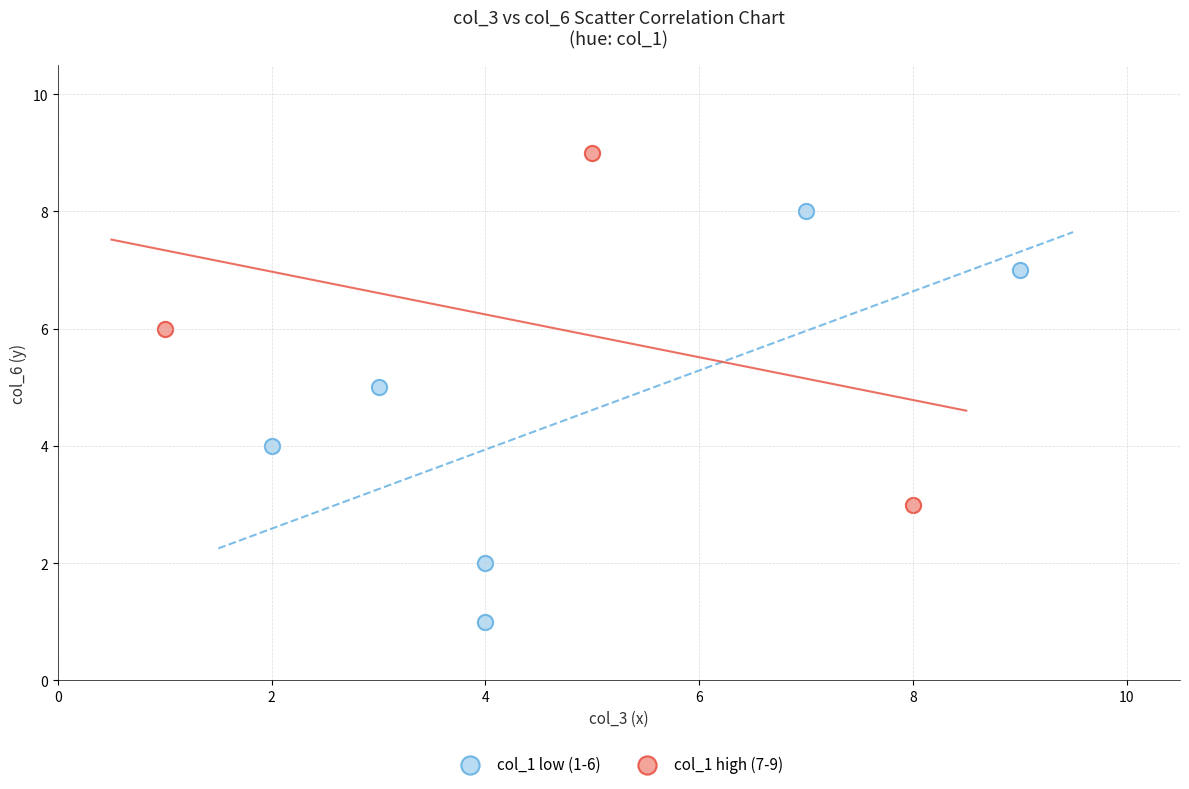

Which series contains the highest Y value?

col_1 high (7-9)